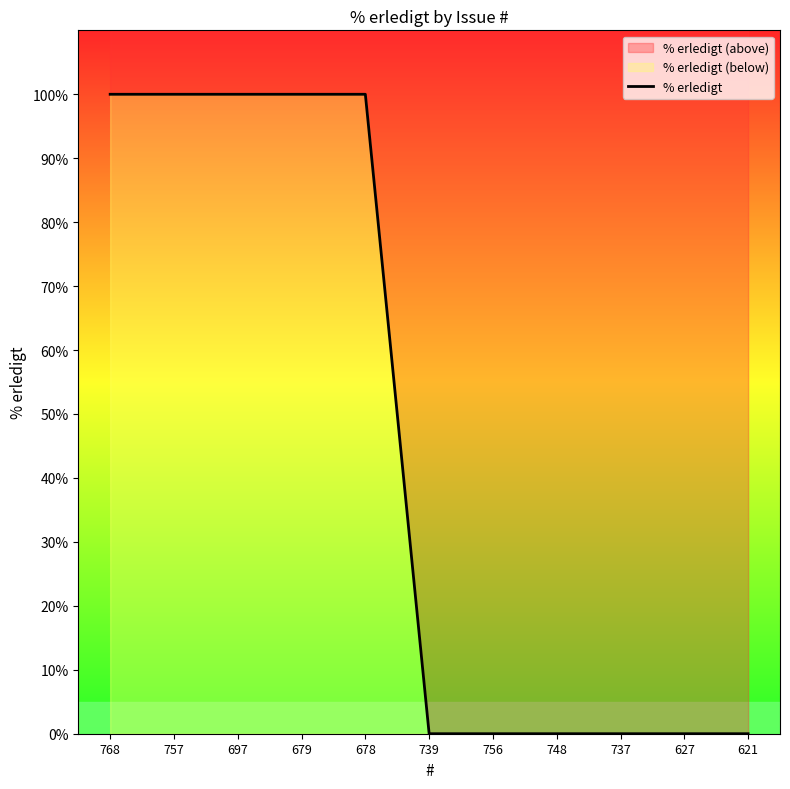

List the labels in order of value, smallest first.

739, 756, 748, 737, 627, 621, 768, 757, 697, 679, 678